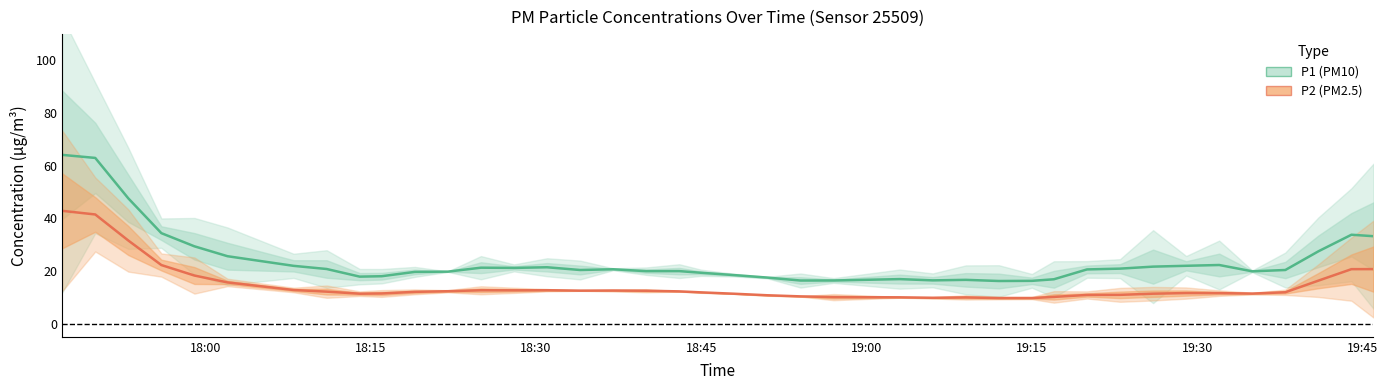

What is the sum of all P1 values?

956.4